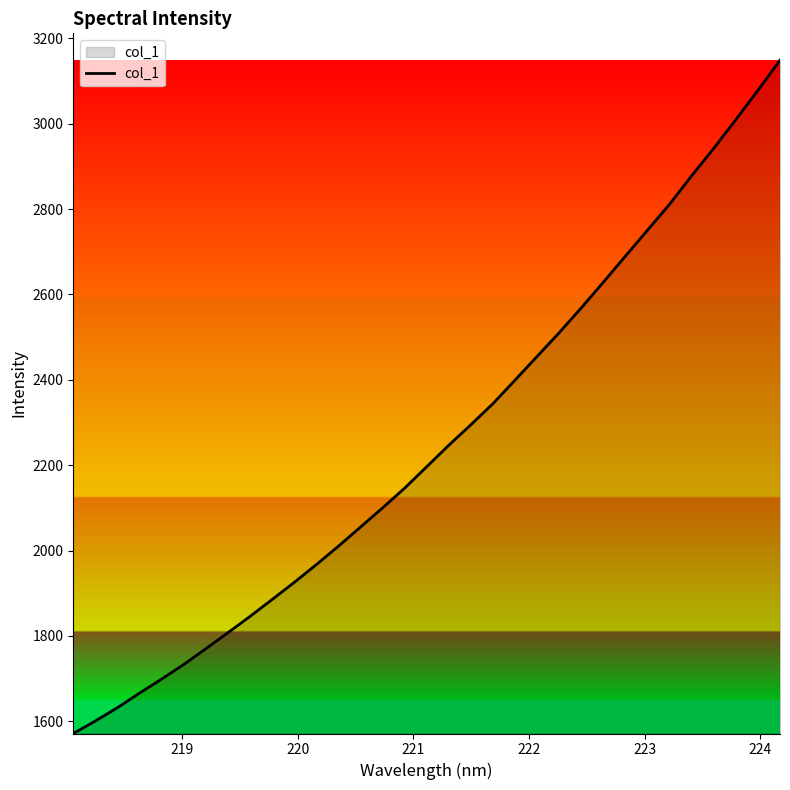

What is the smallest value displayed?

1571.4